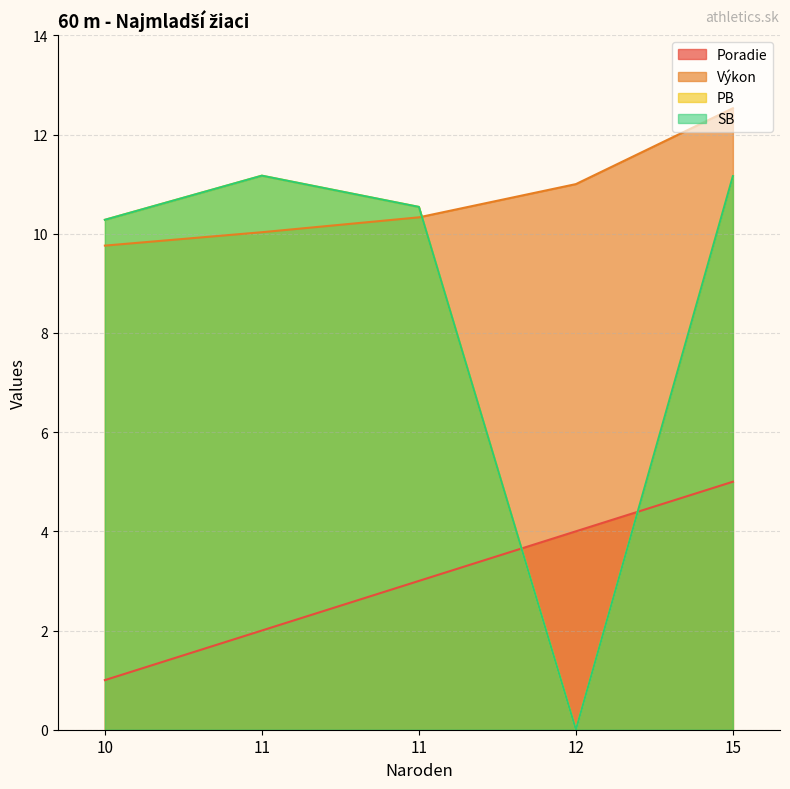

What are all the series names shown in the legend?

Poradie, Výkon, PB, SB